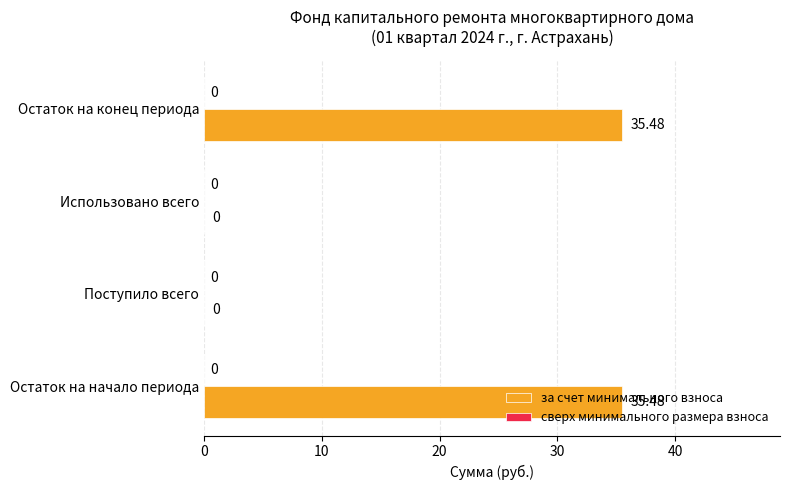

Between Поступило всего and Остаток на конец периода, which is larger?

Остаток на конец периода